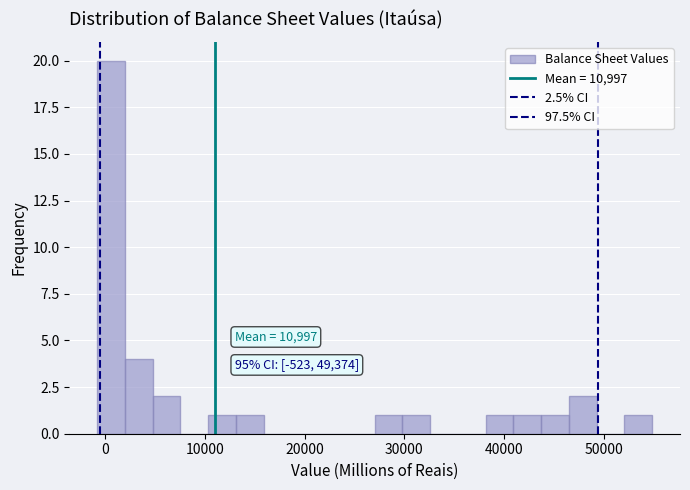

Read against the x-axis, roughly where is the centre of the tallest bar?

1000